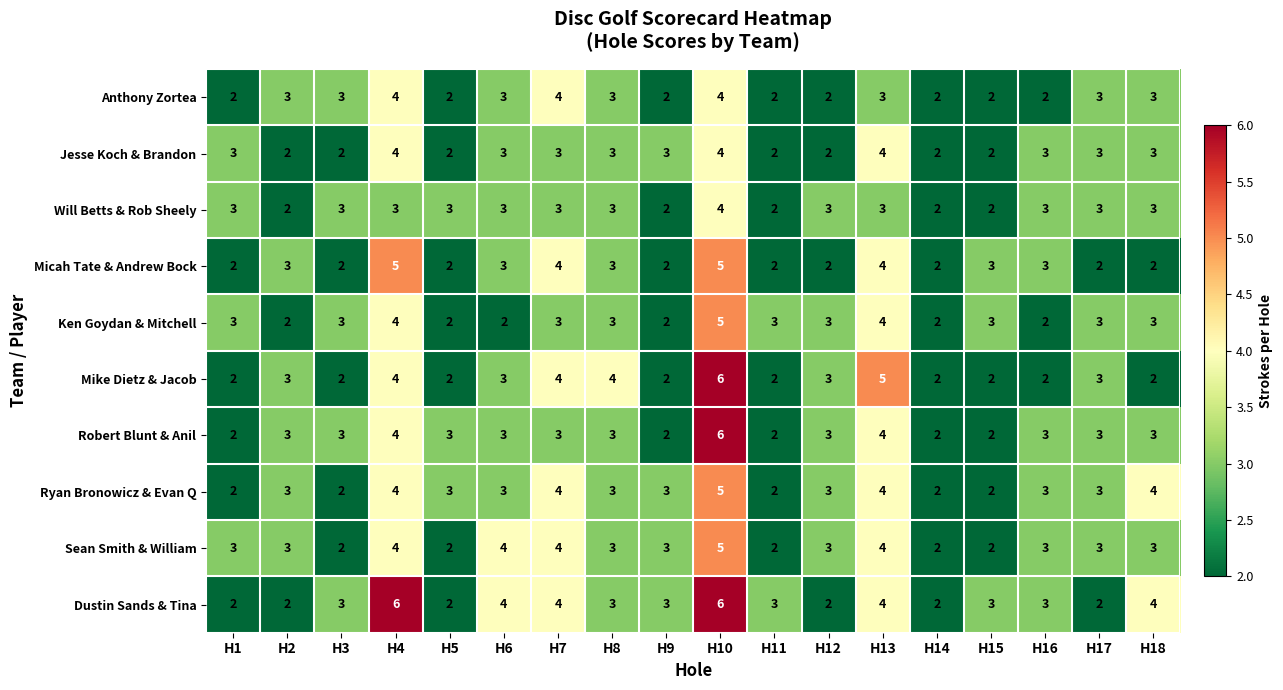

How many data points does each series have?

18